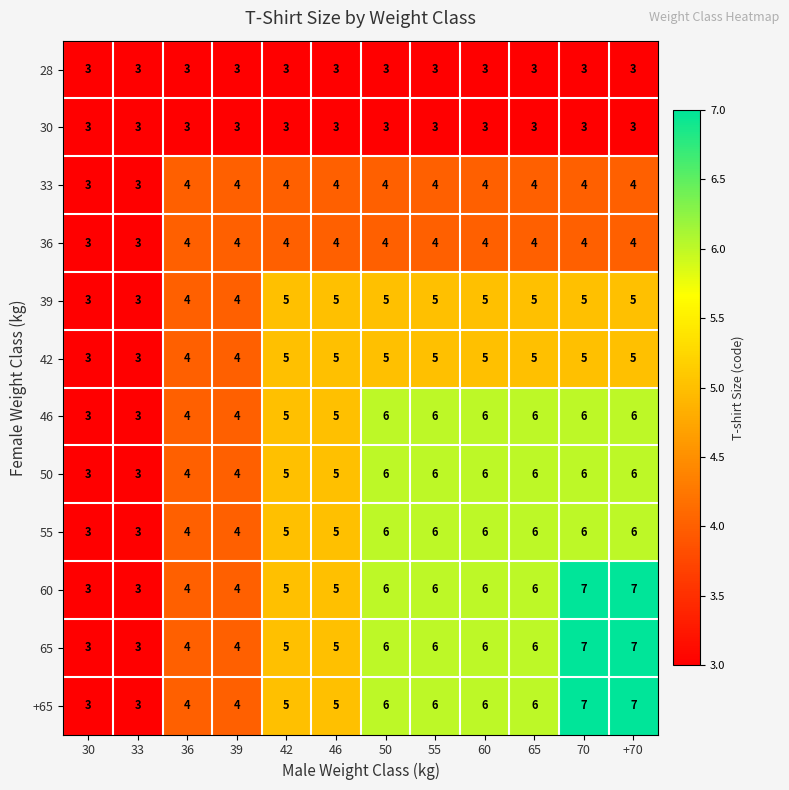

Read the 65 value at 70.

7